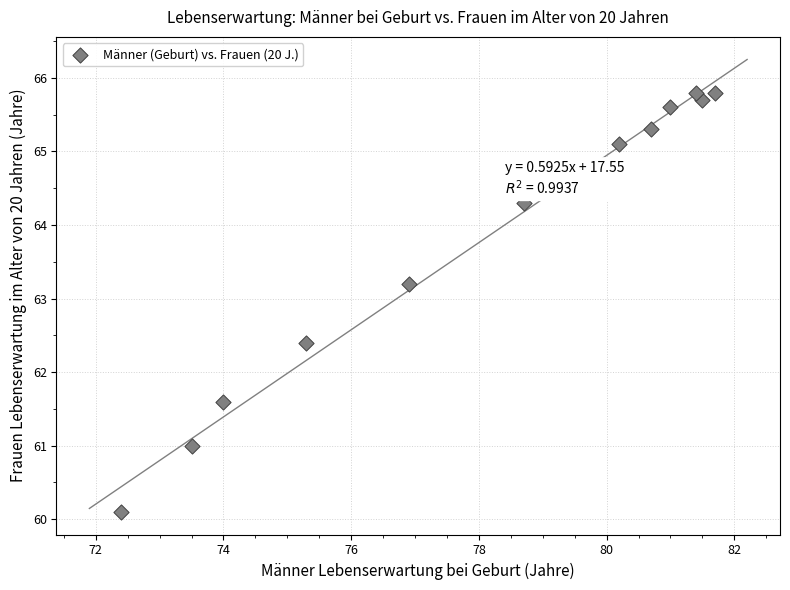

What is the range of Y values (max minus min)?

5.7